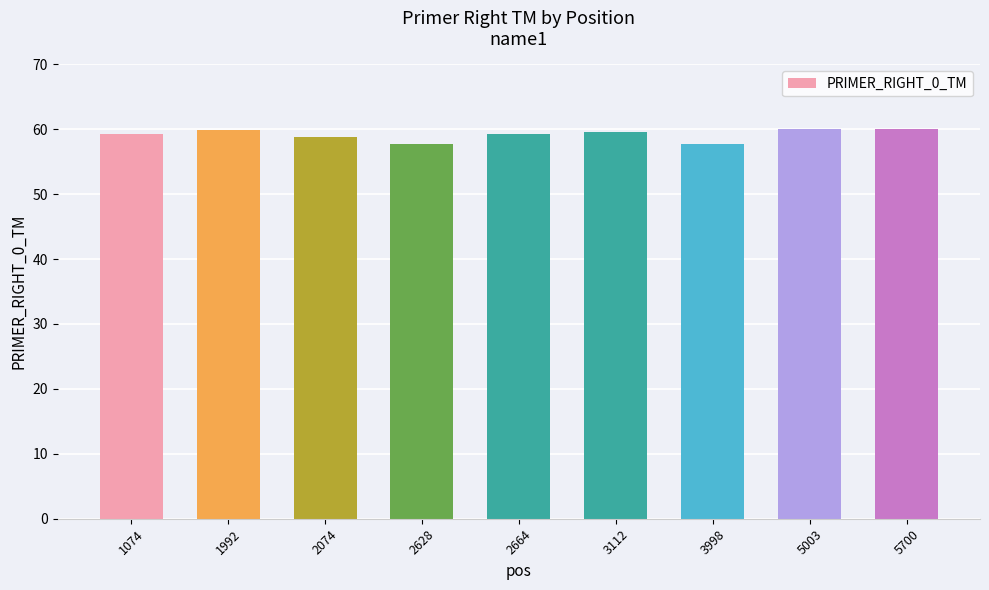

What value does the data have at 2664?

59.3